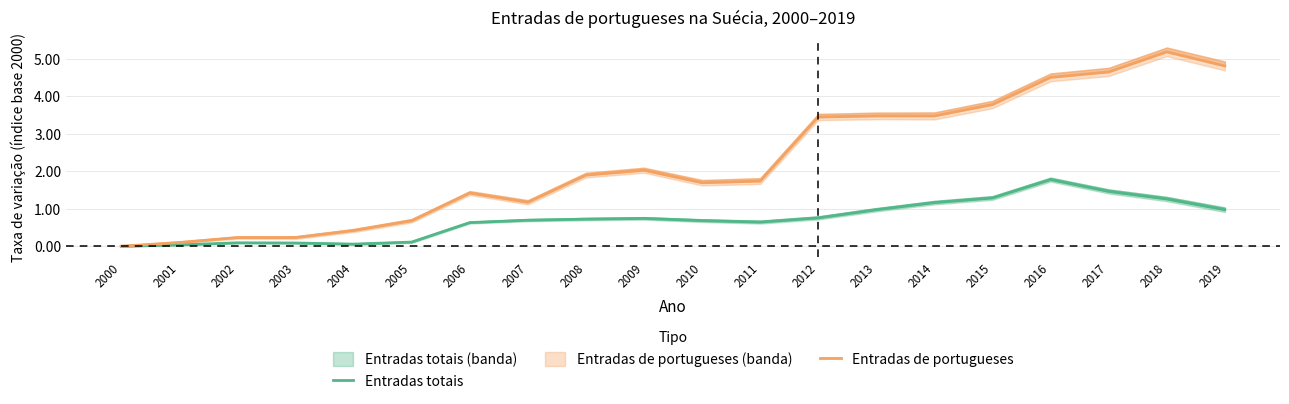

List the series in order of their peak value, lowest first.

Entradas totais, Entradas de portugueses